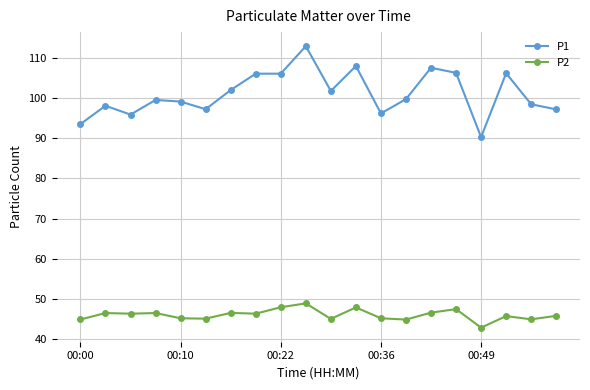

True or false: P1 has more than 1 interior local peaks.

True